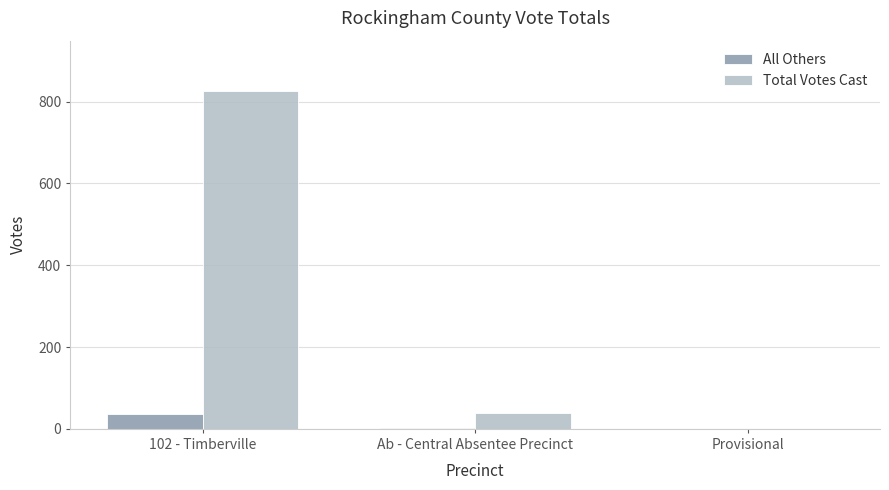

Does the chart contain stacked bars?

No